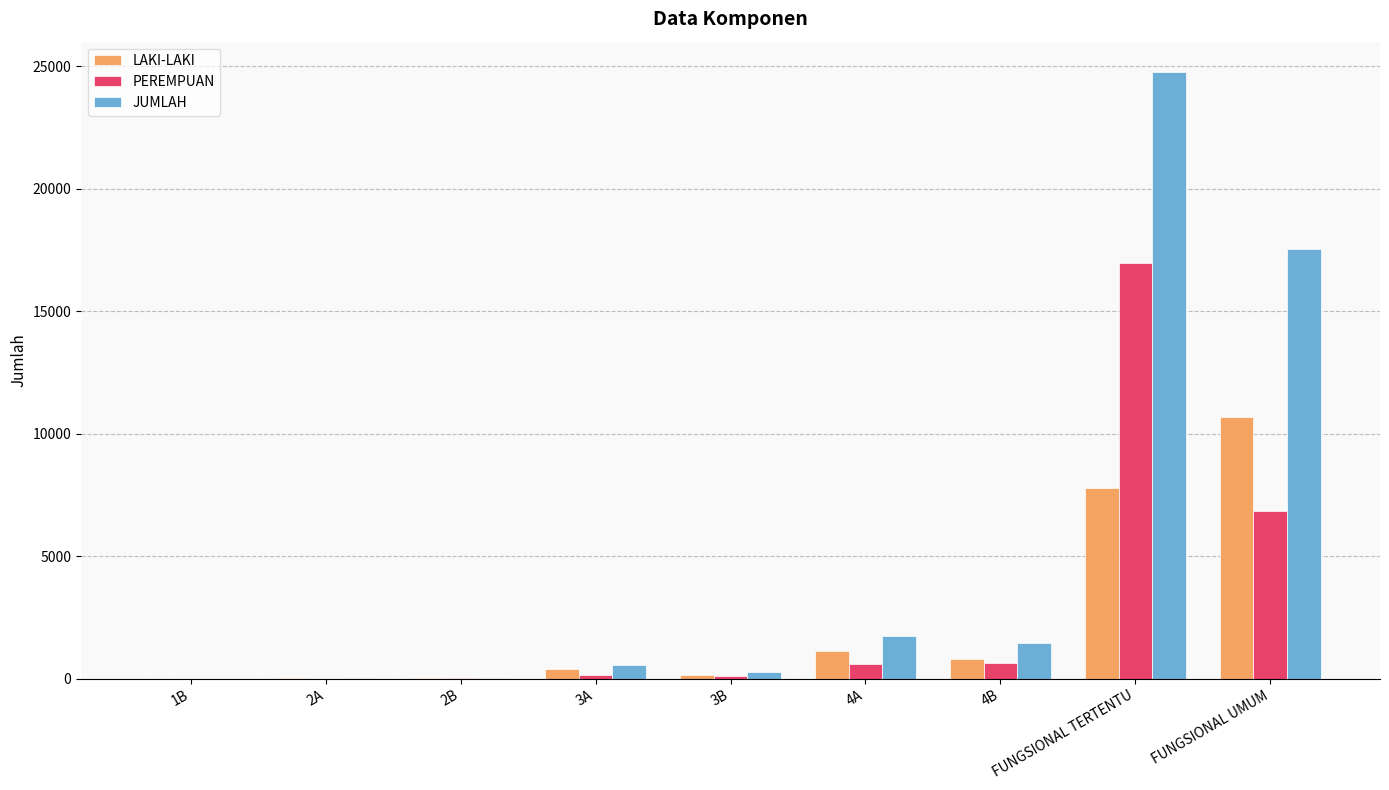

At which category does the chart reach its peak across all series?

FUNGSIONAL TERTENTU